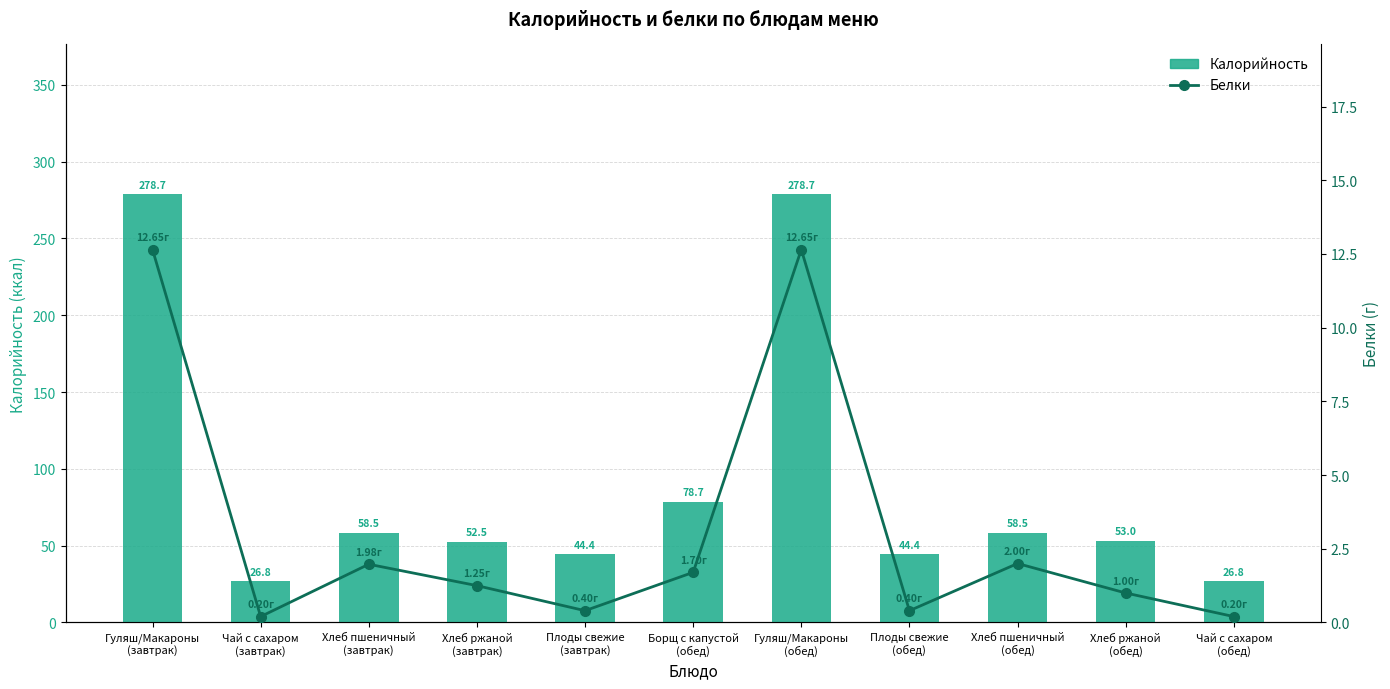

Which series has the largest range (max minus min)?

Калорийность